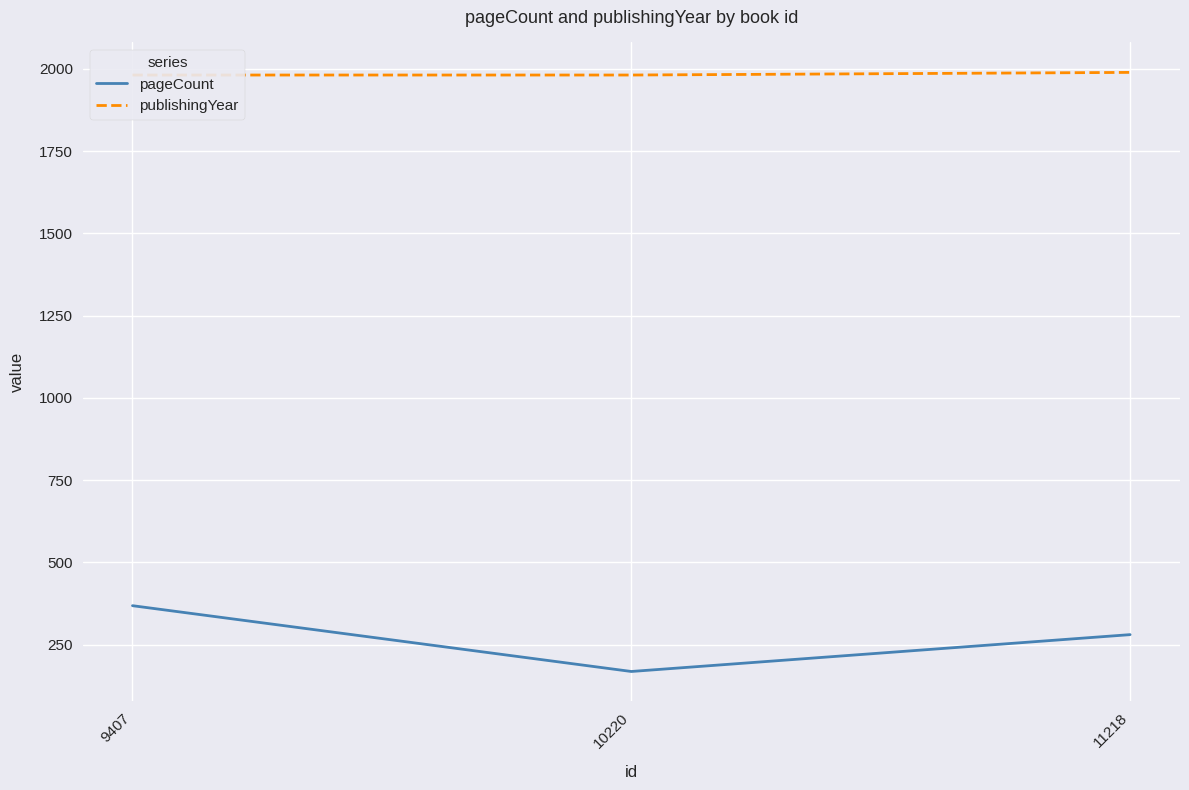

What is the minimum value shown in the chart?

168